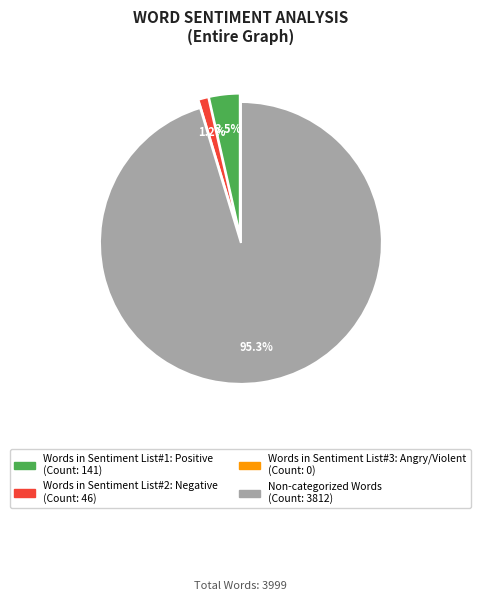

What is the majority slice?

Non-categorized Words